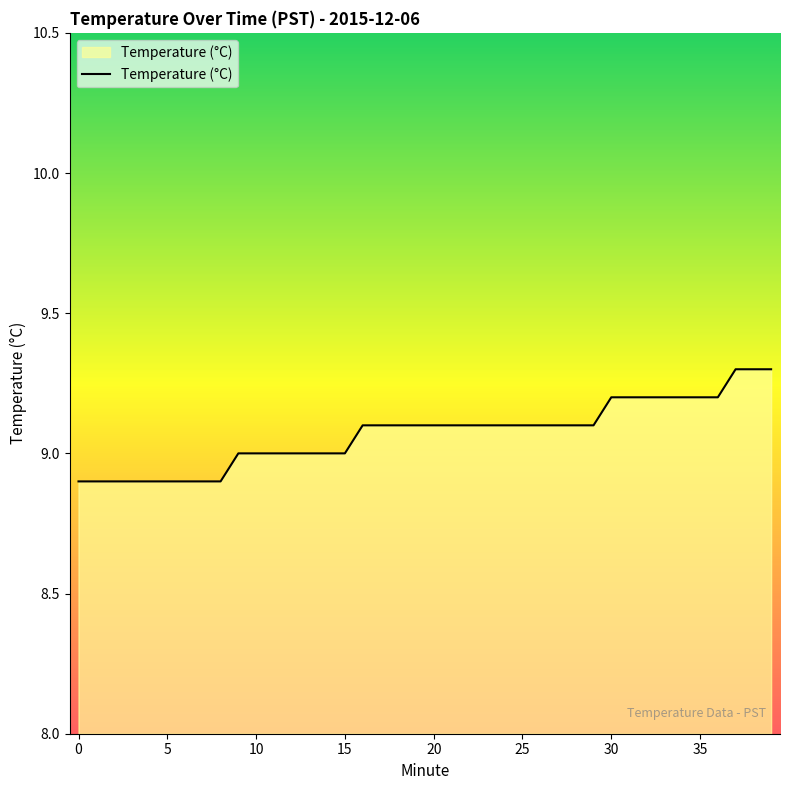

Reading left to right, extract all data points from this chart.

8.9	8.9	8.9	8.9	8.9	8.9	8.9	8.9	8.9	9.0	9.0	9.0	9.0	9.0	9.0	9.0	9.1	9.1	9.1	9.1	9.1	9.1	9.1	9.1	9.1	9.1	9.1	9.1	9.1	9.1	9.2	9.2	9.2	9.2	9.2	9.2	9.2	9.3	9.3	9.3